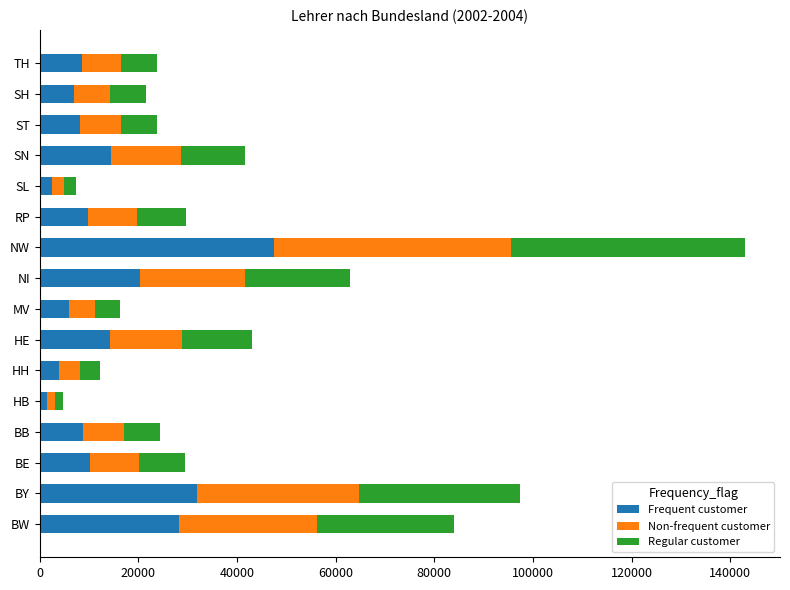

How many data points in Frequent customer are less than 9800?

8